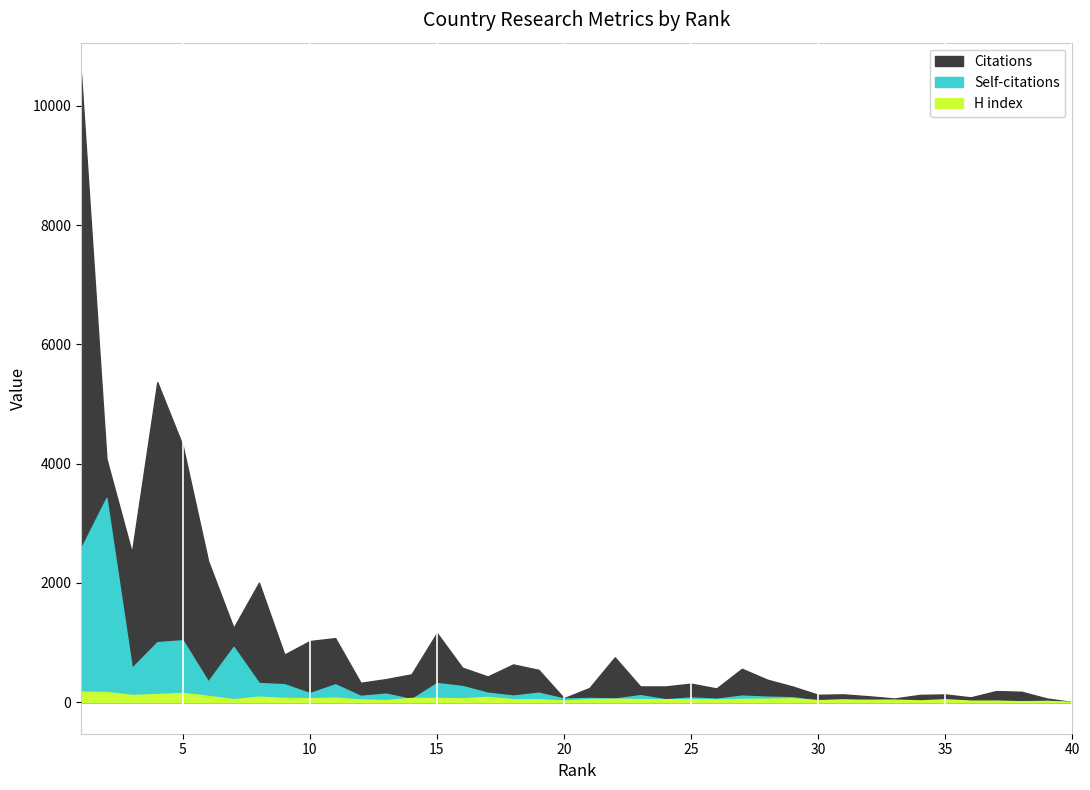

Rank the series by their average value, from lowest to highest.

H index, Self-citations, Citations